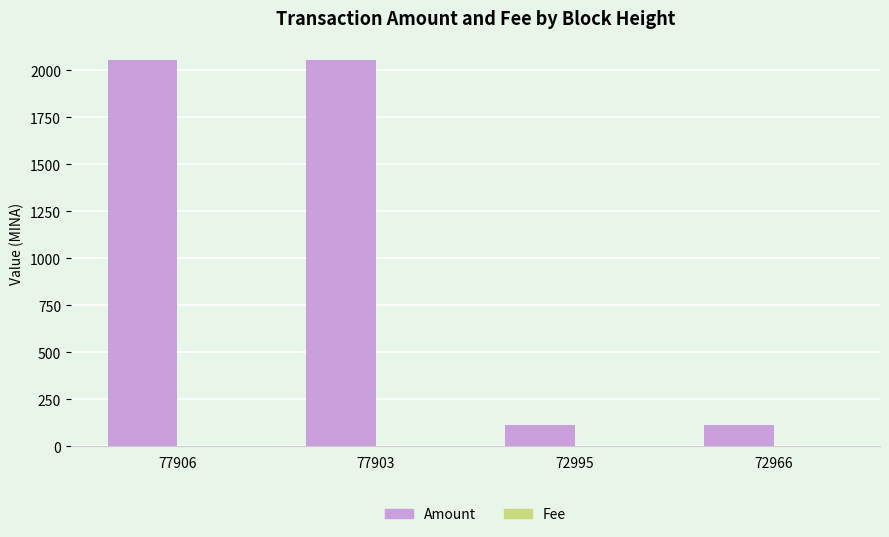

True or false: Amount has a value of 2054.5 at 77903.

True